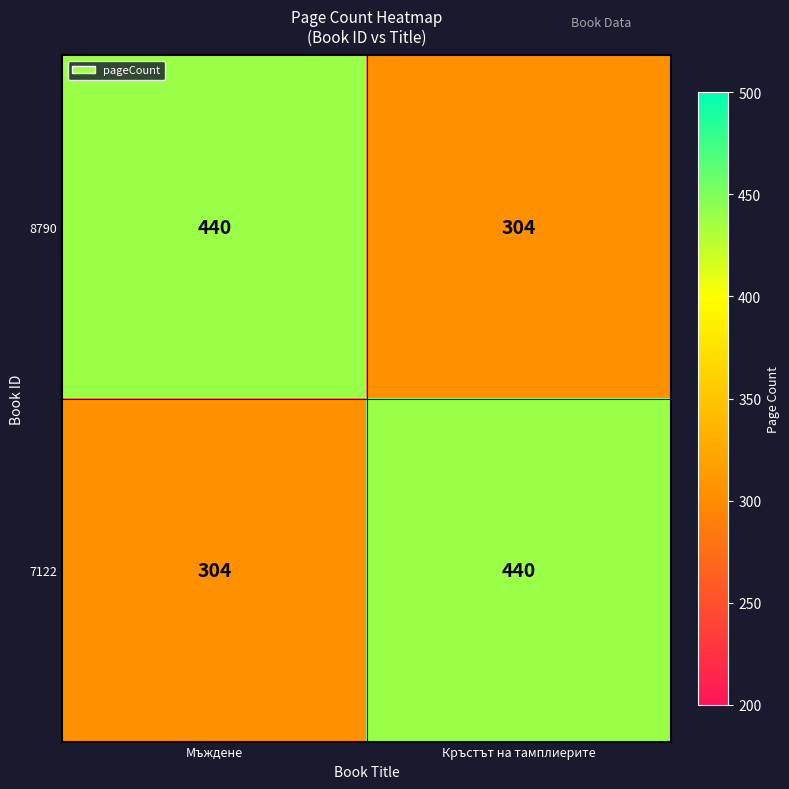

What is the total value across all series at Мъждене?

744